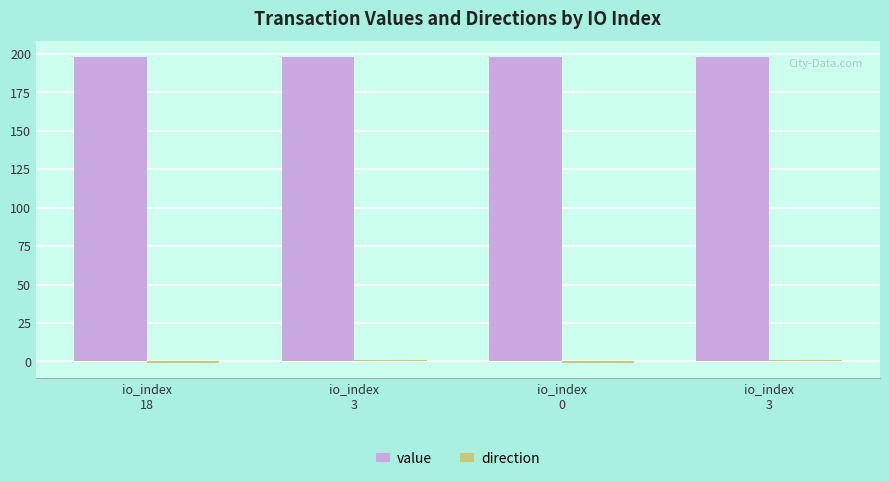

Reading left to right, list all the values displayed in this chart.

value: io_index
18=198.1	io_index
3=198.1	io_index
0=198.1	io_index
3=198.1
direction: io_index
18=-1.0	io_index
3=1.0	io_index
0=-1.0	io_index
3=1.0